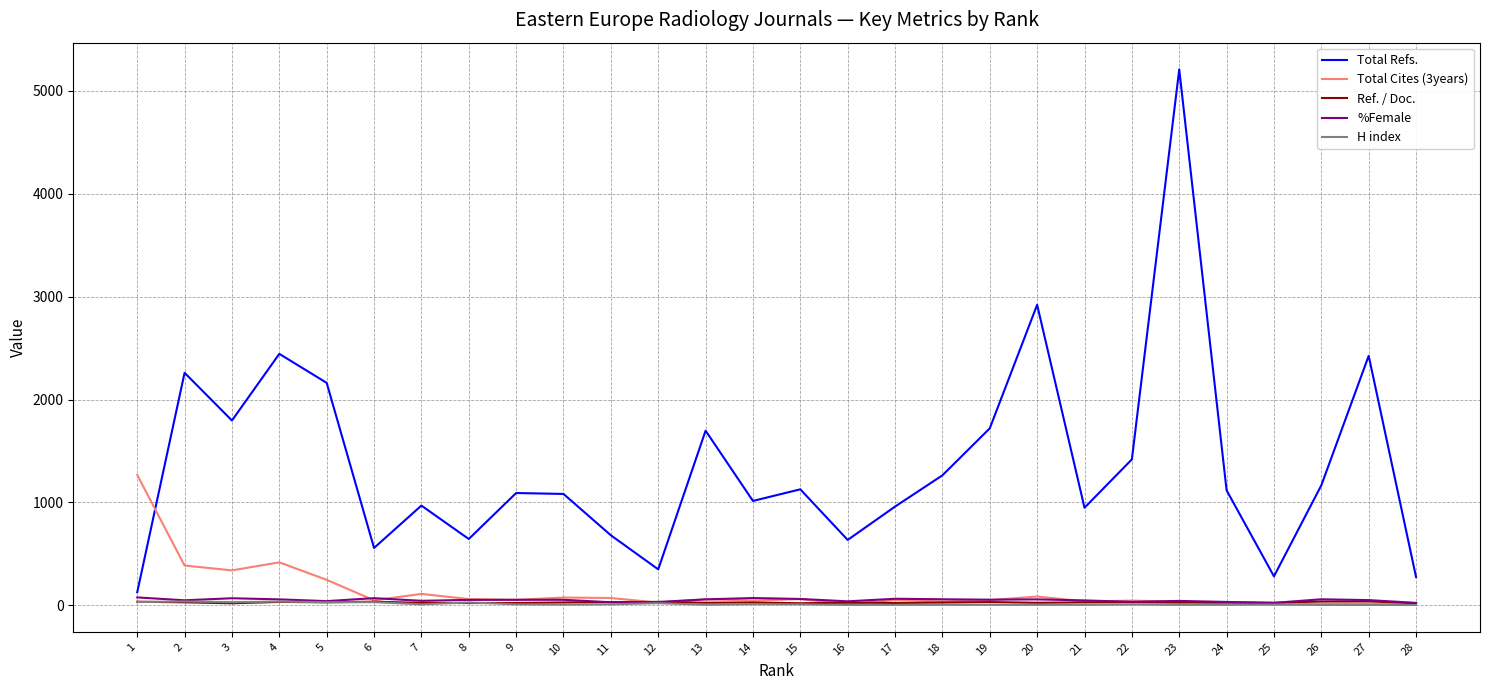

Which series has the widest spread of values?

Total Refs.